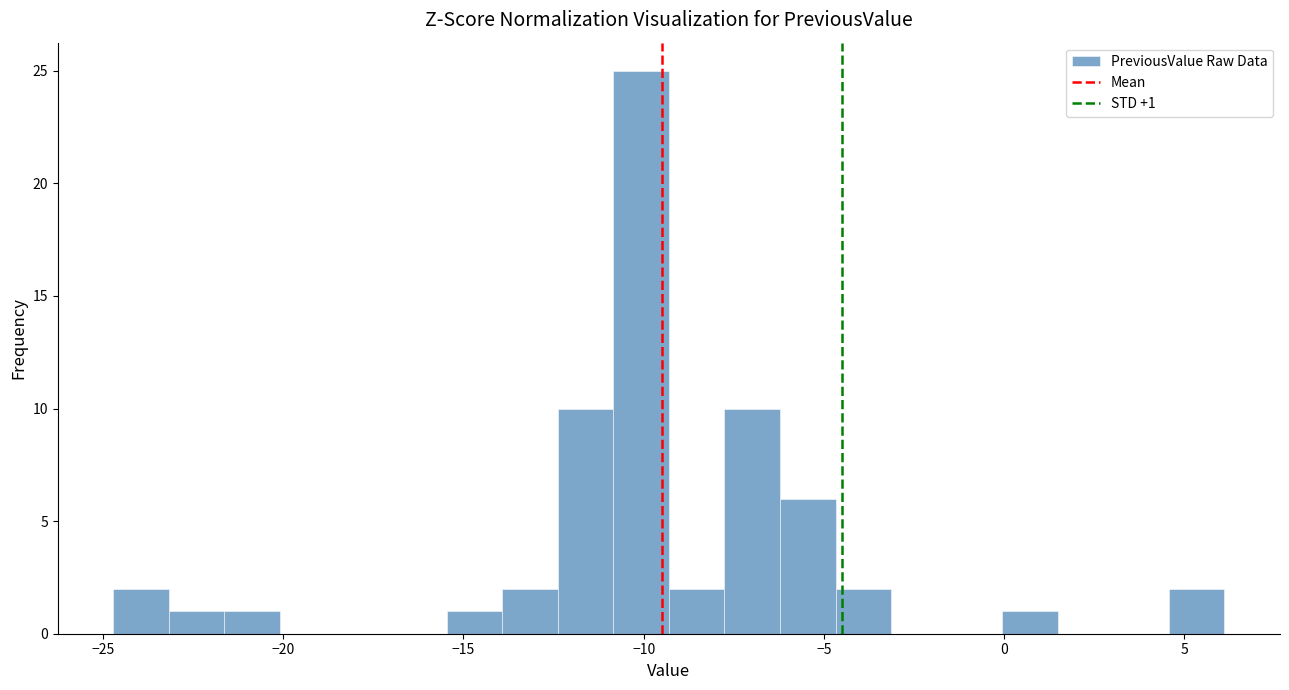

Read against the x-axis, roughly where is the centre of the tallest bar?

-10.0